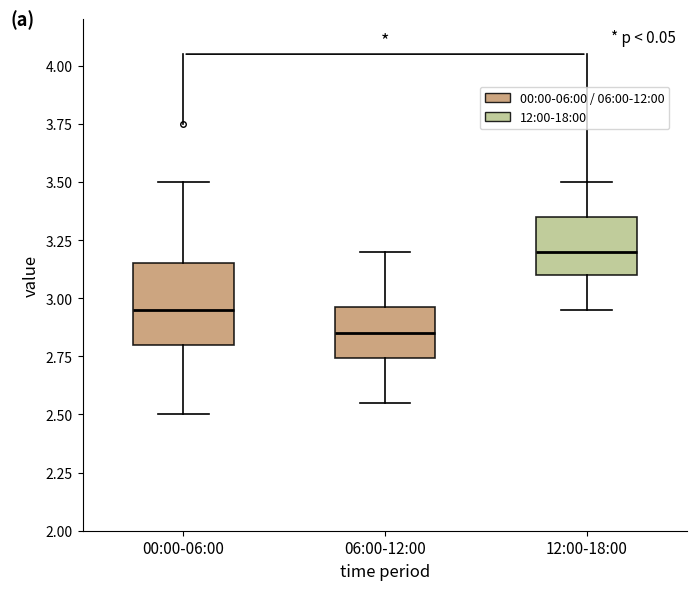

Reading left to right, transcribe this box plot: for each box, give where its median line is, the range the box spans, and where its two whiskers end, as read against the y-axis. The values are not printed on the chart, so give them approximately, as read against the axis.

00:00-06:00: median 2.95, box 2.80 to 3.15, whiskers 2.50 to 3.50
06:00-12:00: median 2.85, box 2.75 to 2.95, whiskers 2.55 to 3.20
12:00-18:00: median 3.20, box 3.10 to 3.35, whiskers 2.95 to 3.50